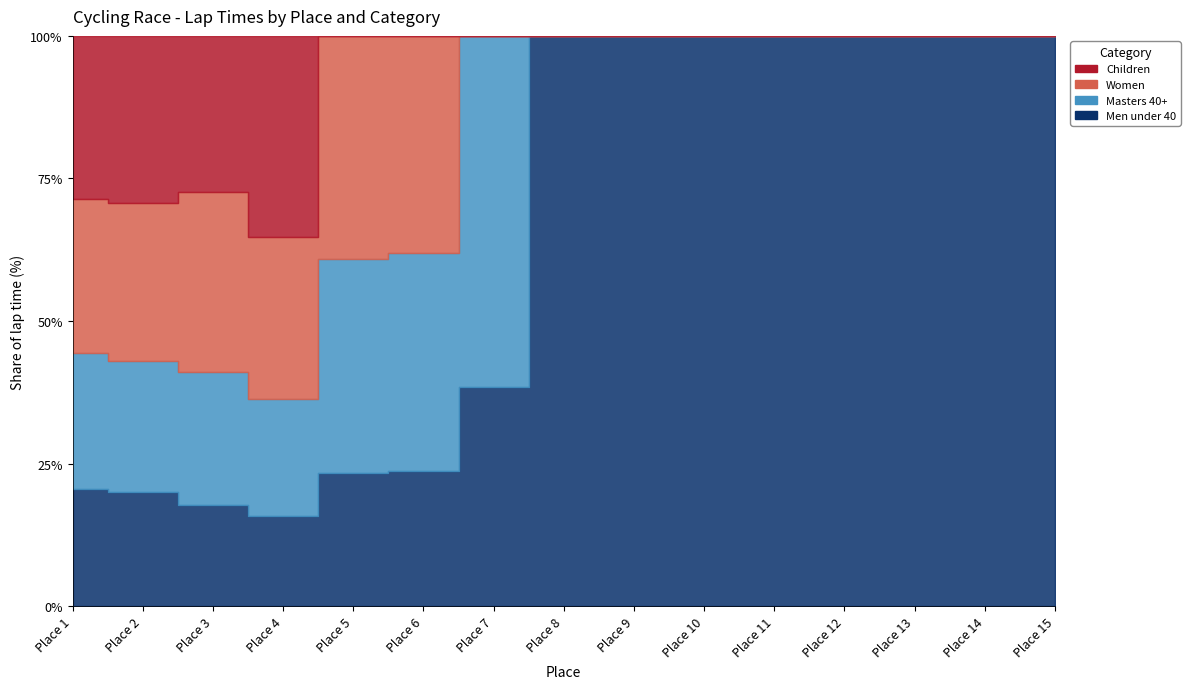

The value of Masters 40+ at 9 is -9. True or false?

False